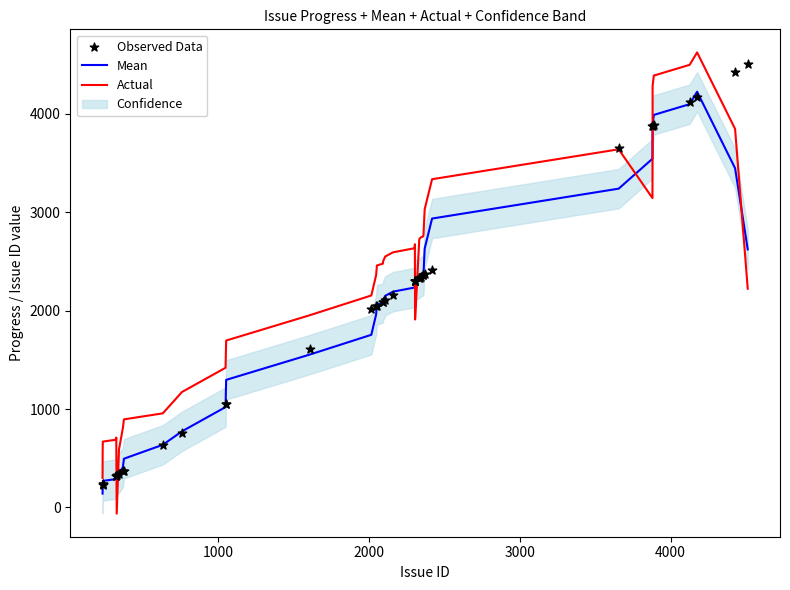

Which series has the largest total across all categories?

Actual